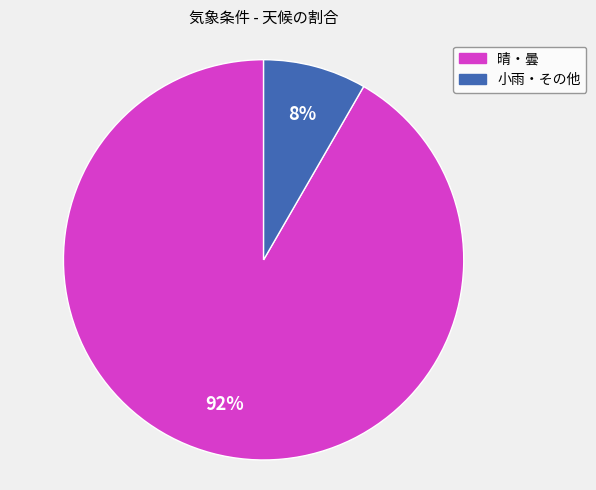

Does any single category account for the majority?

Yes